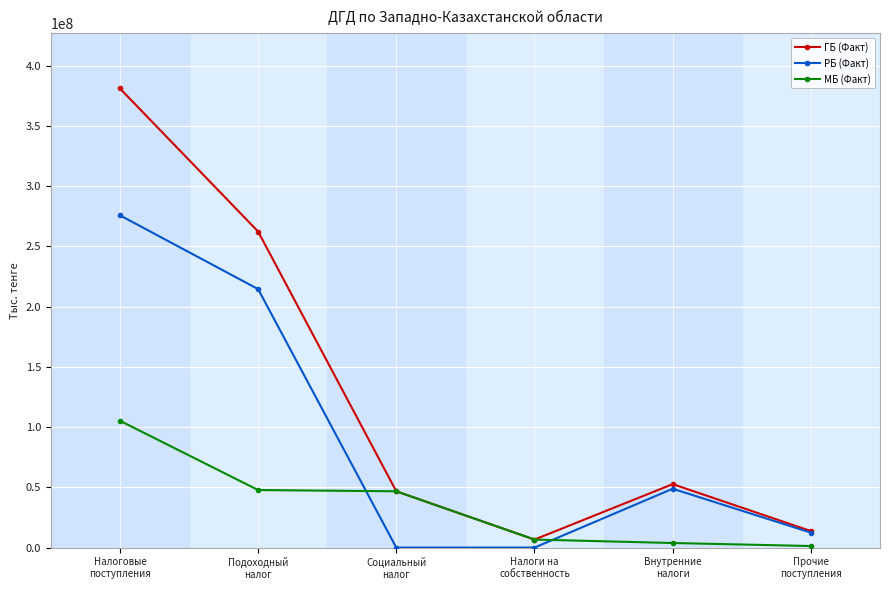

At which category does ГБ (Факт) reach its first local peak?

Внутренние
налоги